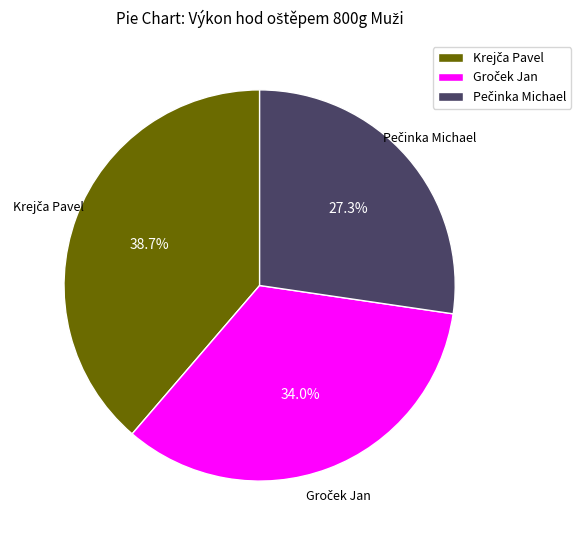

Is there a majority slice in this chart?

No